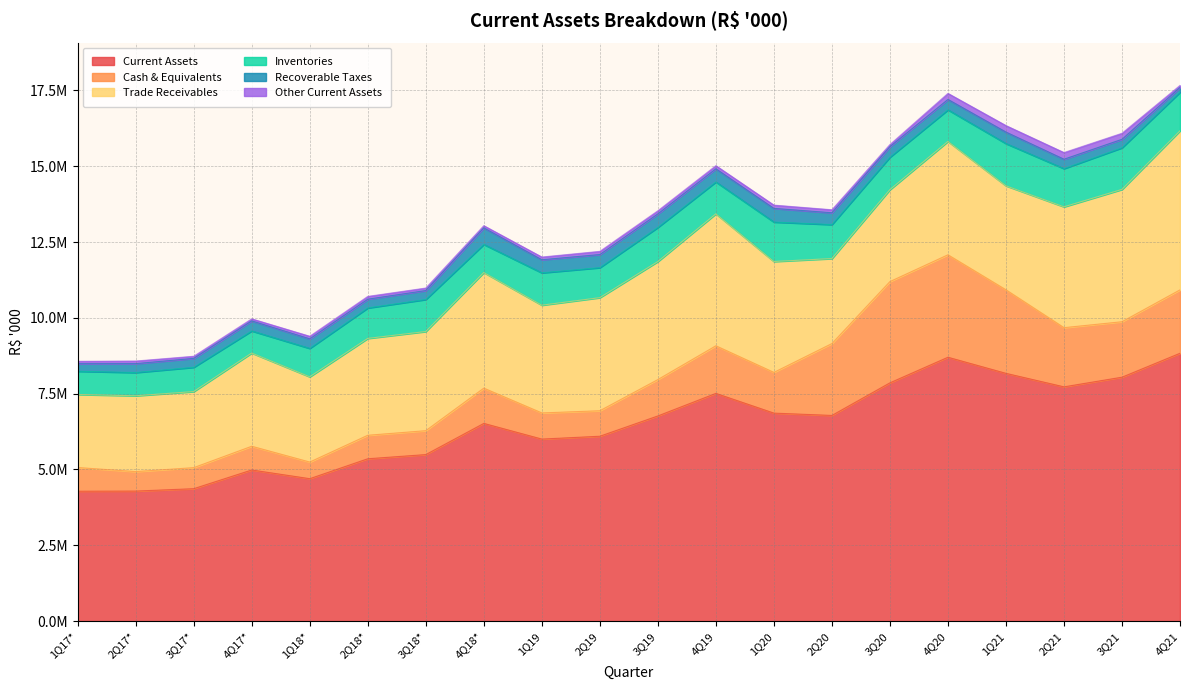

Rank the series by their maximum value, from lowest to highest.

Other Current Assets, Recoverable Taxes, Inventories, Cash & Equivalents, Trade Receivables, Current Assets